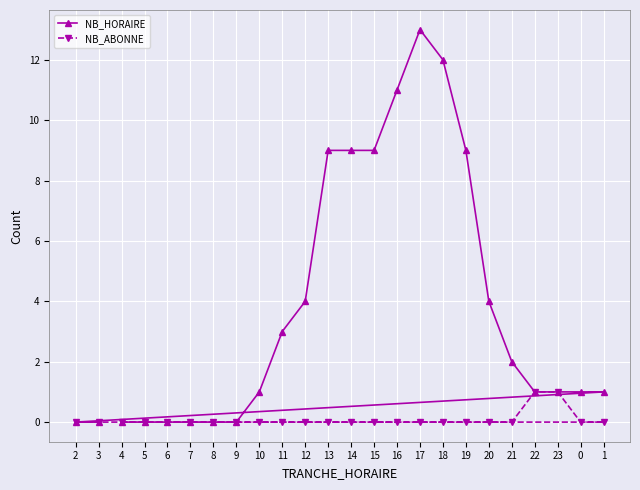

Which label corresponds to the largest value in the chart?

17